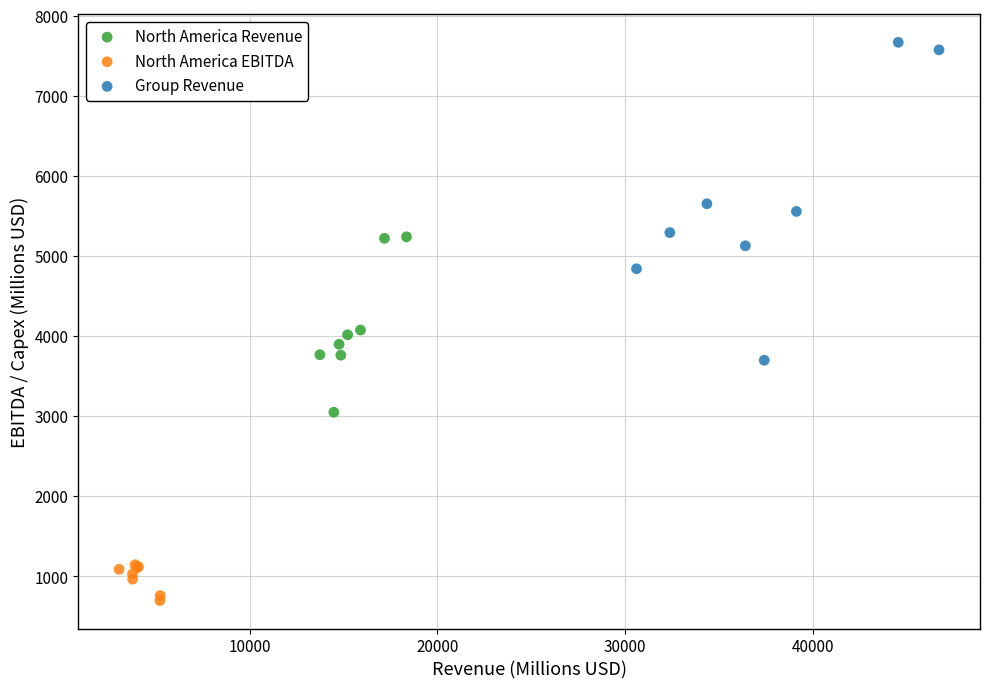

Which series has the largest Y range (max minus min)?

Group Revenue